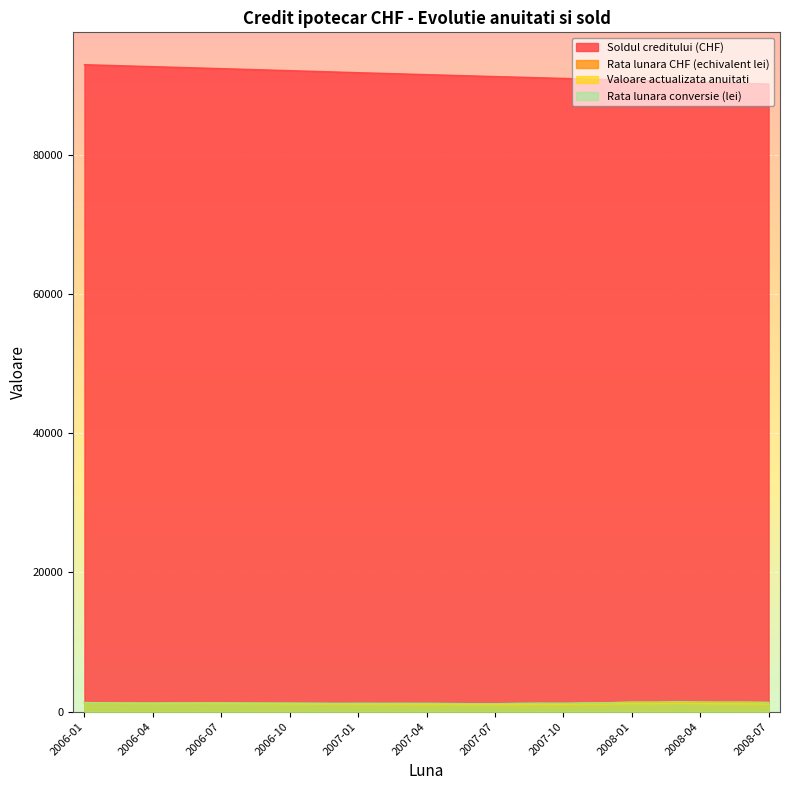

At which category does the chart reach its minimum across all series?

2007-07